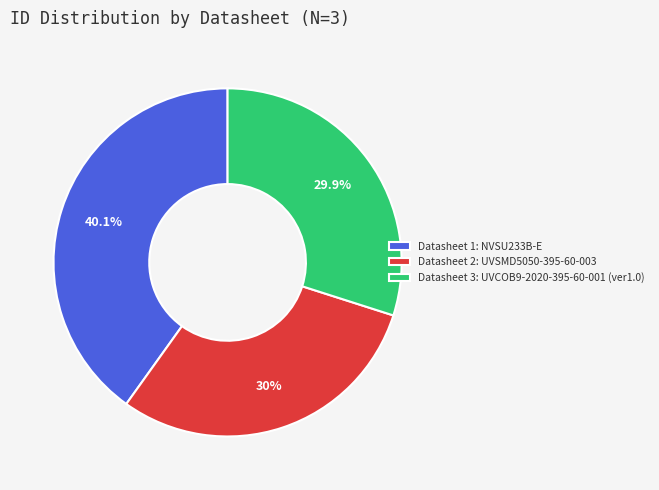

What is the largest slice in the pie chart?

Datasheet 1: NVSU233B-E